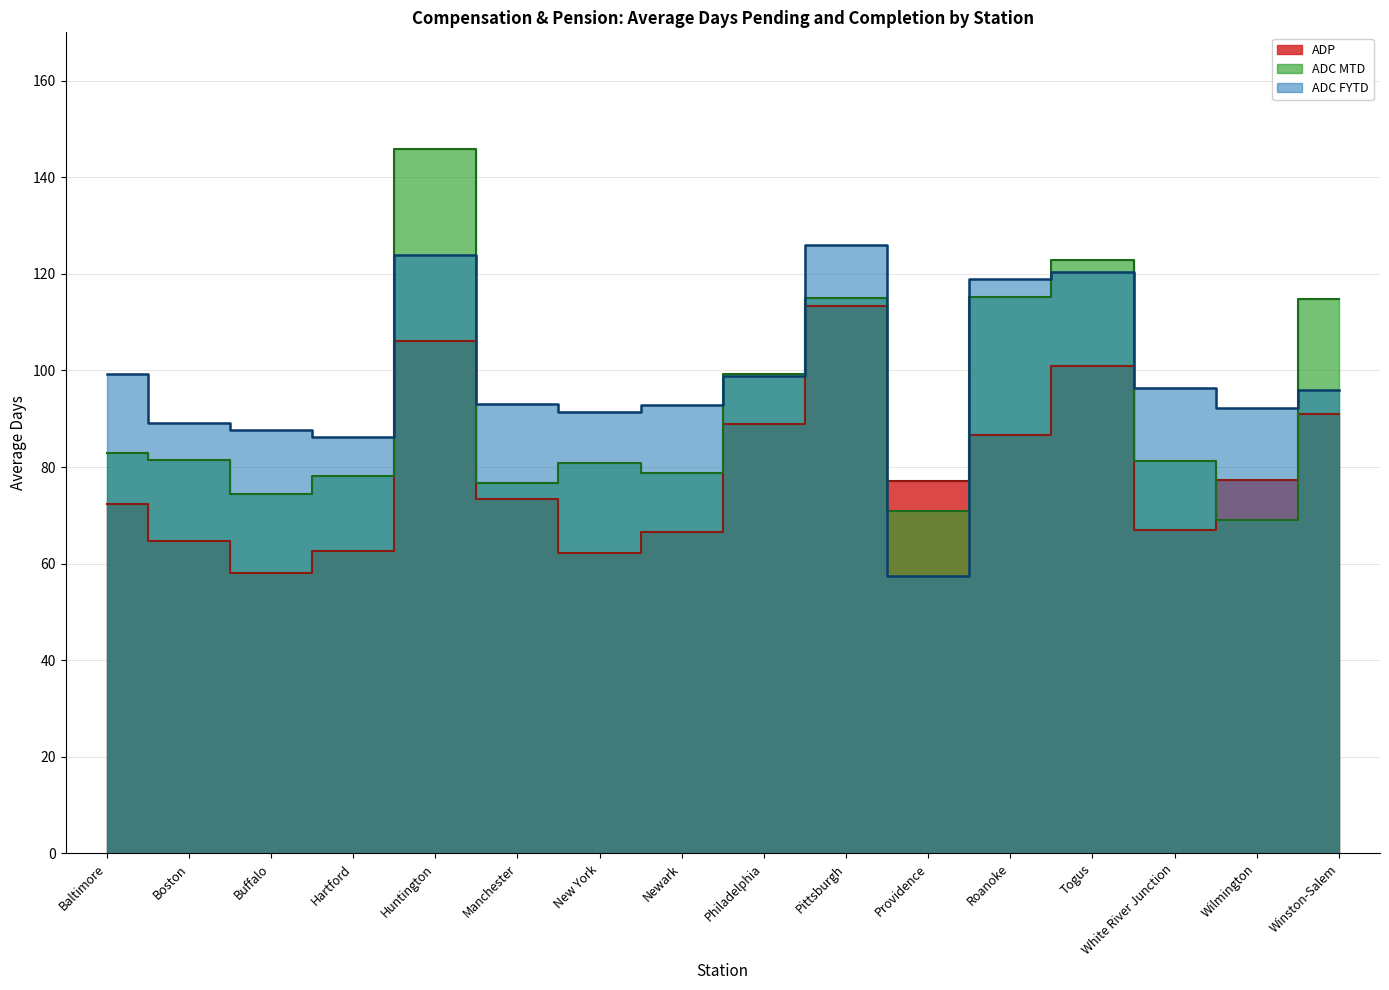

Which series has the widest spread of values?

ADC MTD